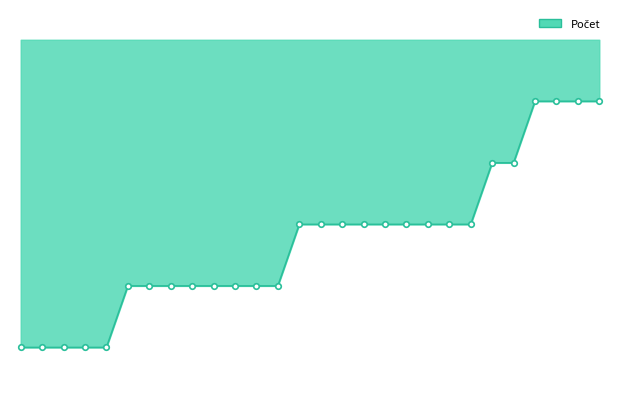

How many lines are shown in the chart?

1